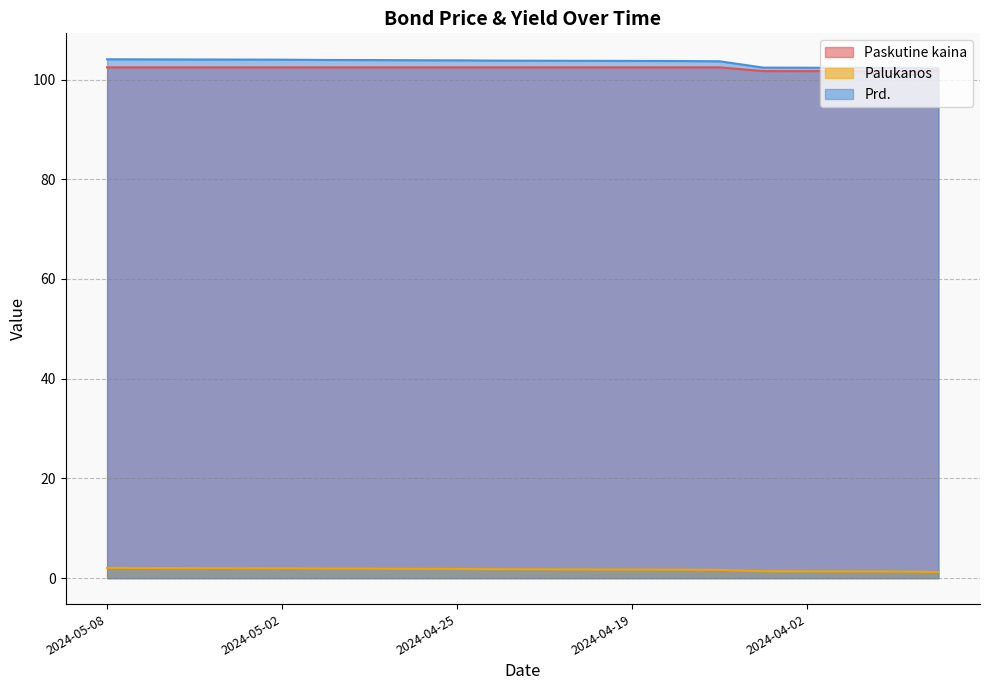

How many categories are shown in the chart?

20